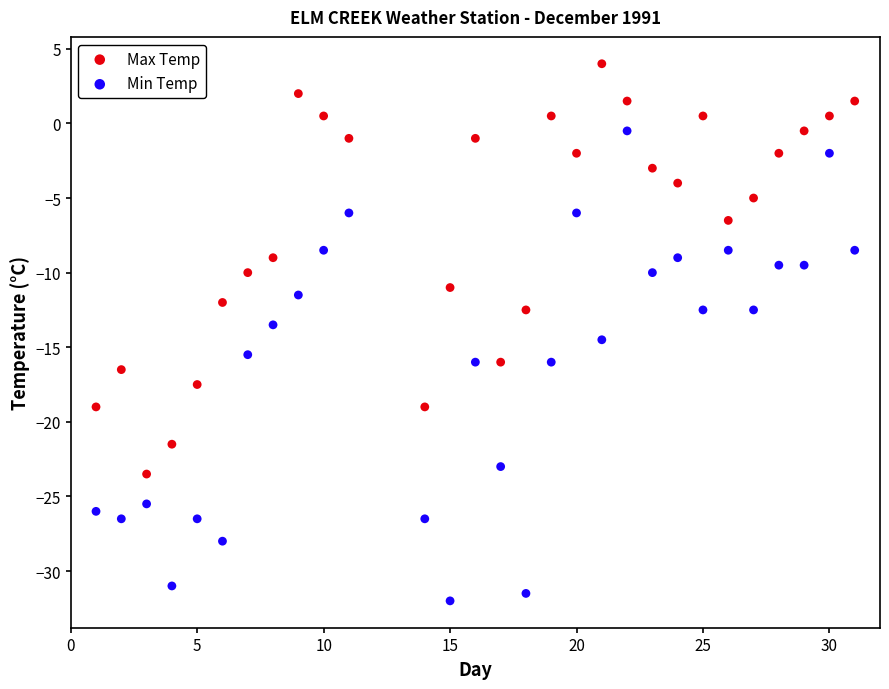

Which series reaches the minimum Y coordinate?

Min Temp